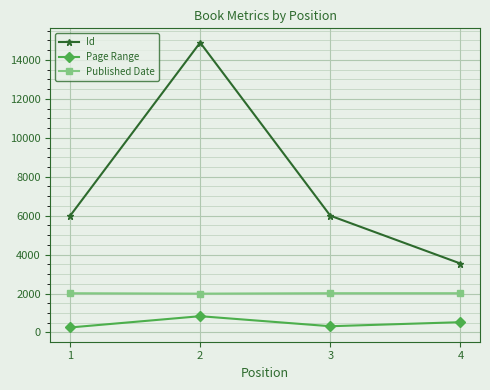

Which series has the largest range (max minus min)?

Id